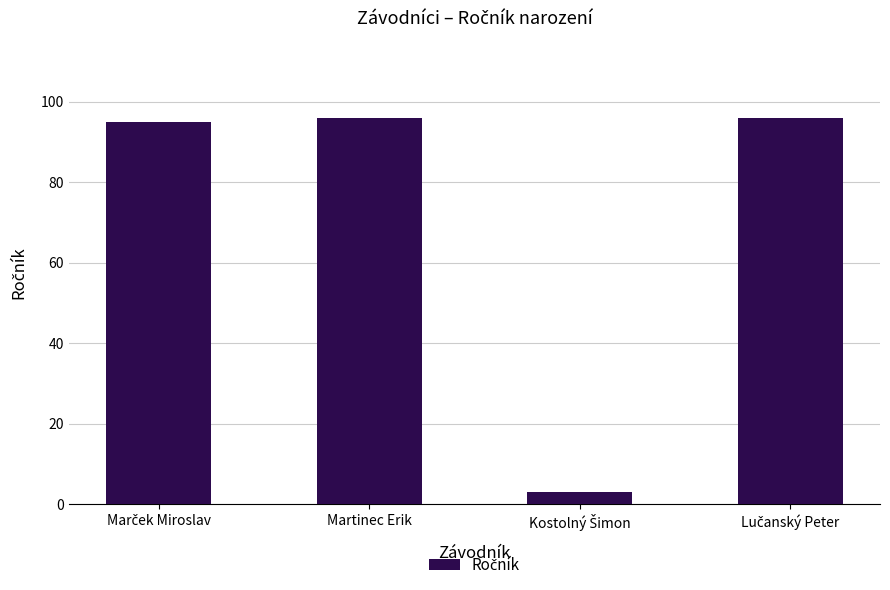

How many series are shown in this chart?

1